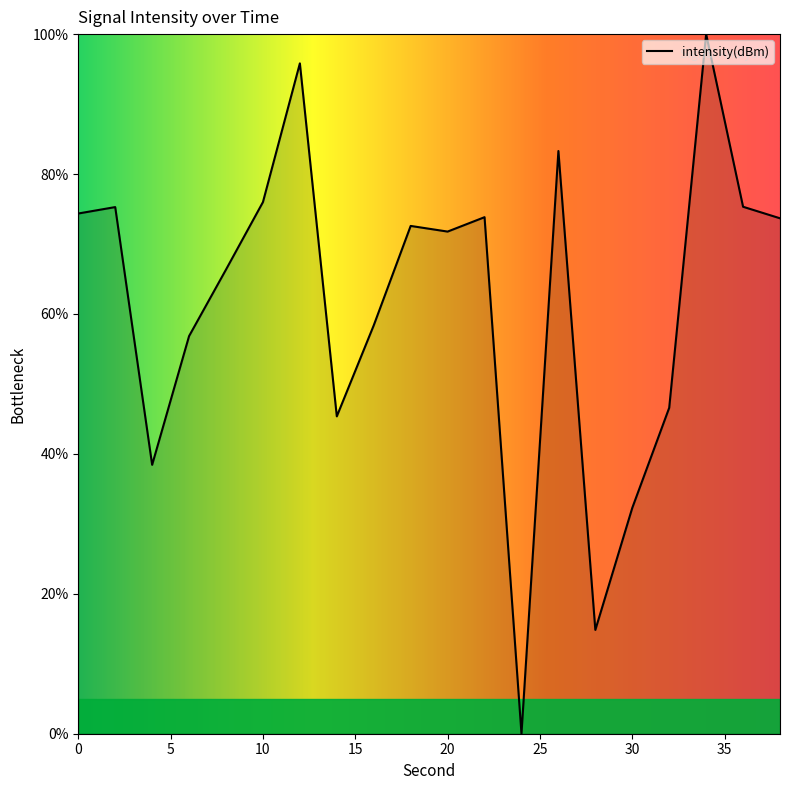

What is the maximum value shown in the chart?

100.0